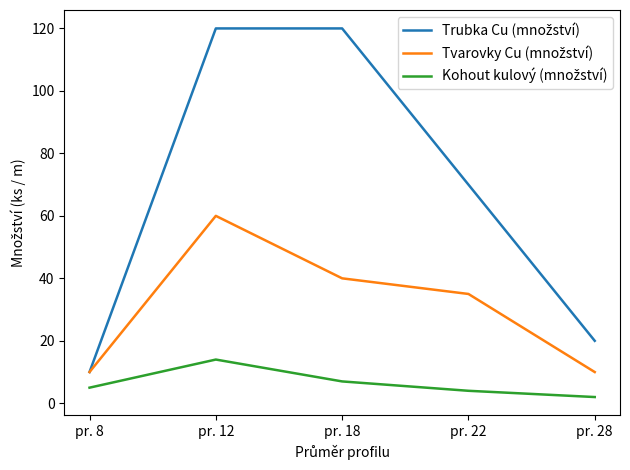

At which category is the sum across all series the highest?

pr. 12